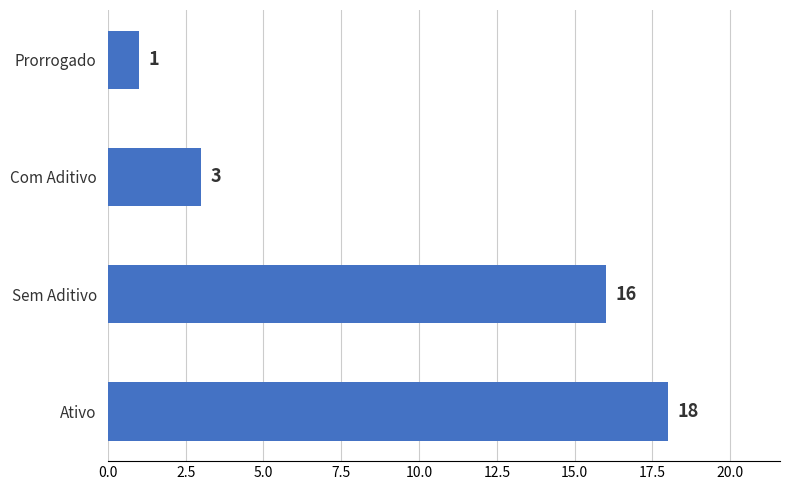

Which category has the lowest value across all series?

Prorrogado